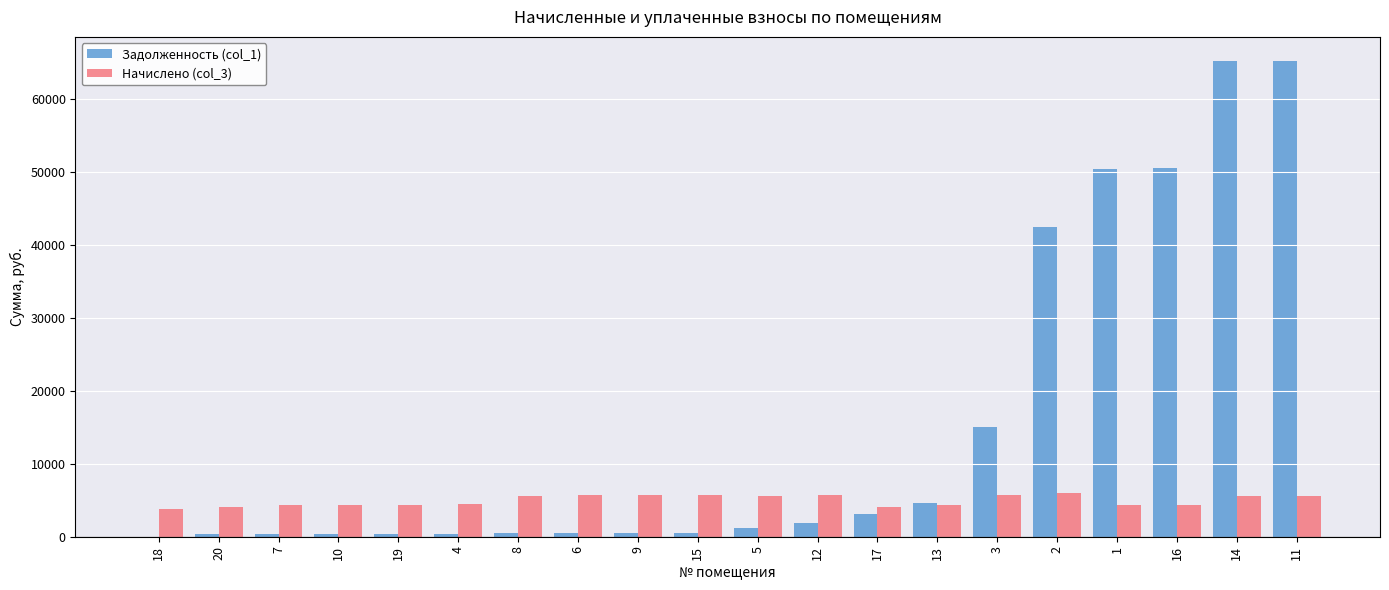

How many data points in Задолженность (col_1) are above 1180?

10